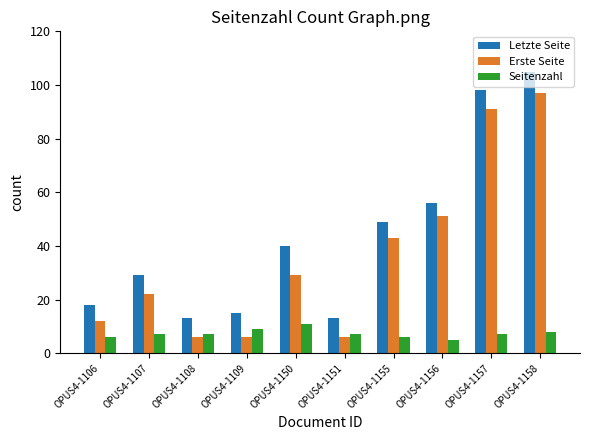

How many distinct data groups are displayed?

3